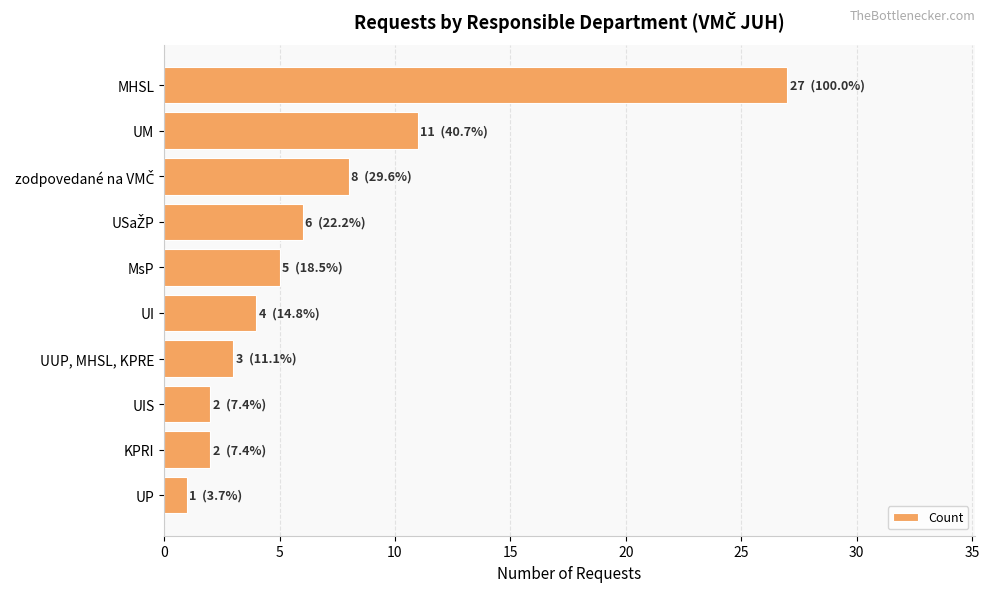

Reading top to bottom, list all the values displayed in this chart.

27	11	8	6	5	4	3	2	2	1